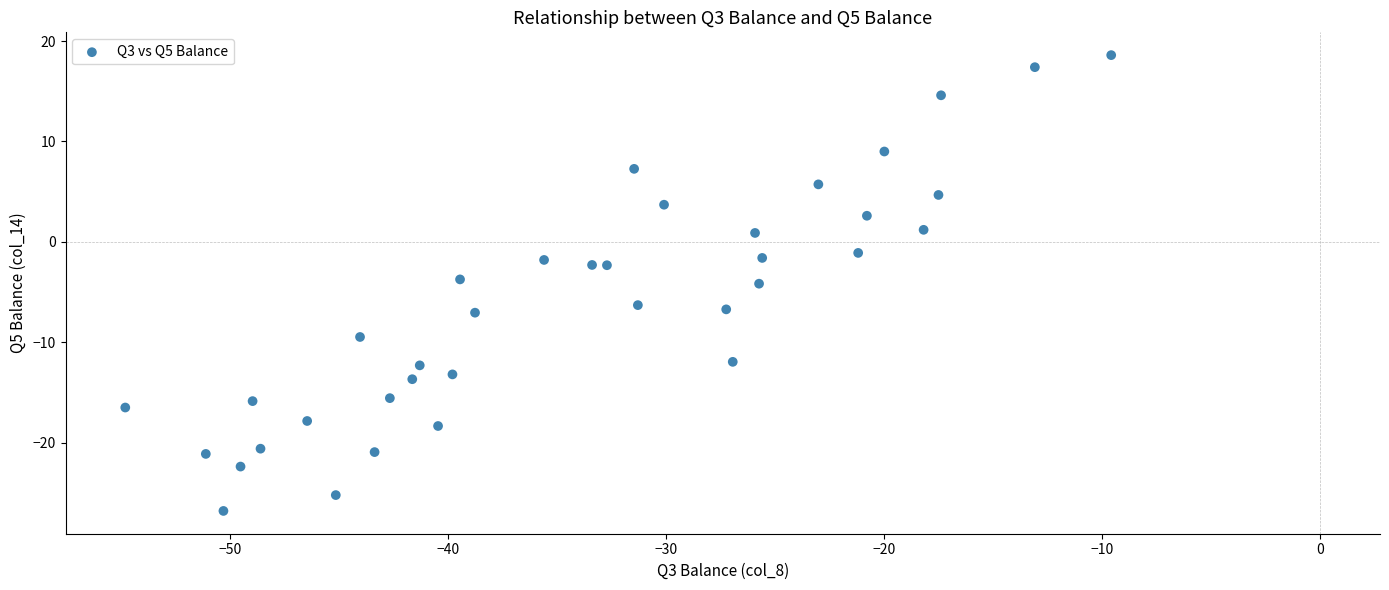

What is the range of Y values (max minus min)?

45.4